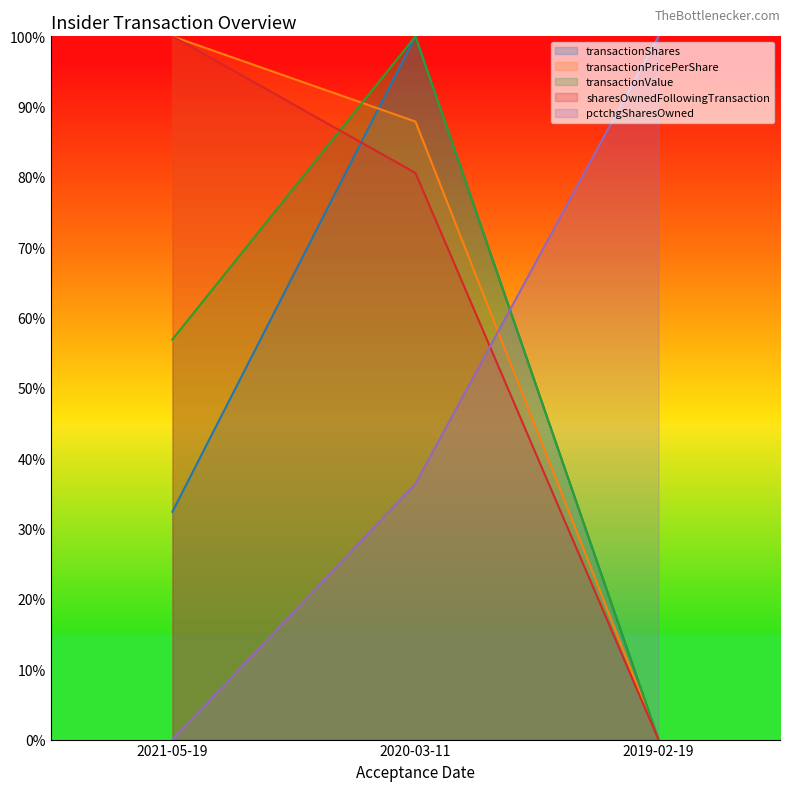

What is the total value across all series at 2019-02-19?

1.0